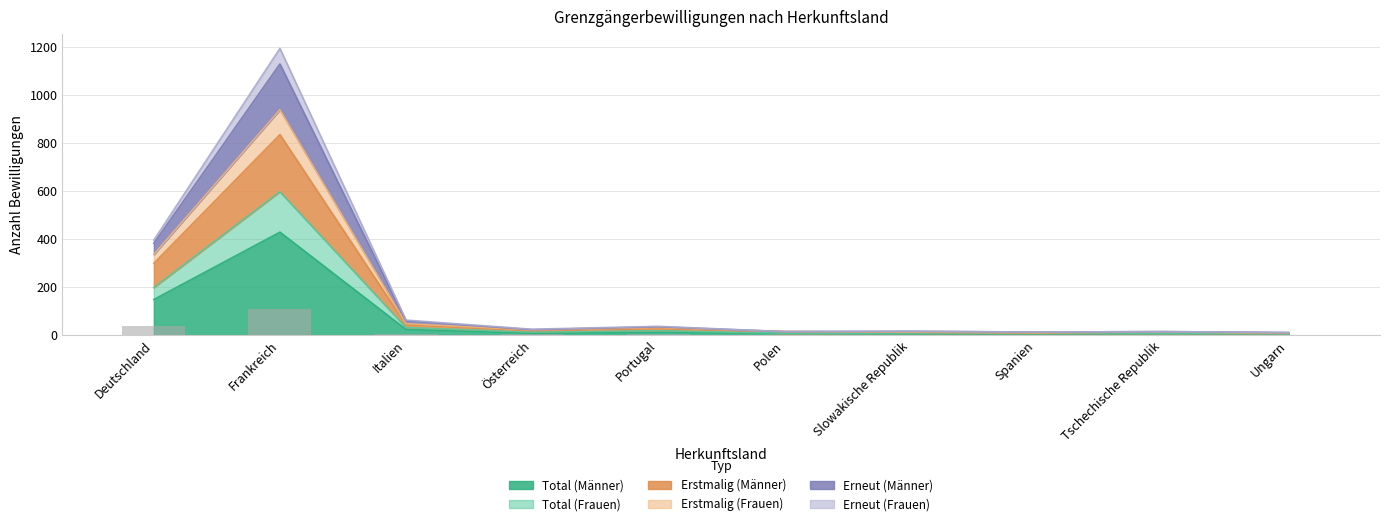

True or false: Erstmalig (Männer) has a value of 9.3 at Polen.

False